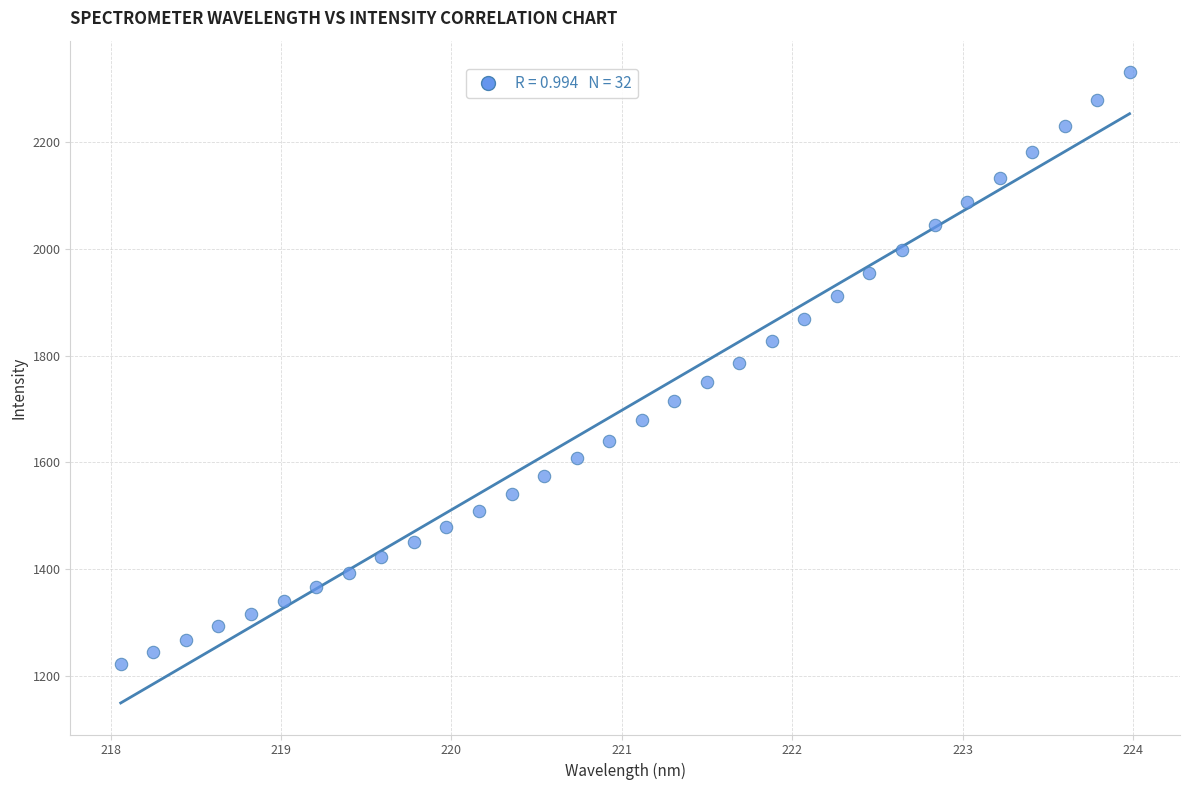

What is the range of X values (max minus min)?

5.9